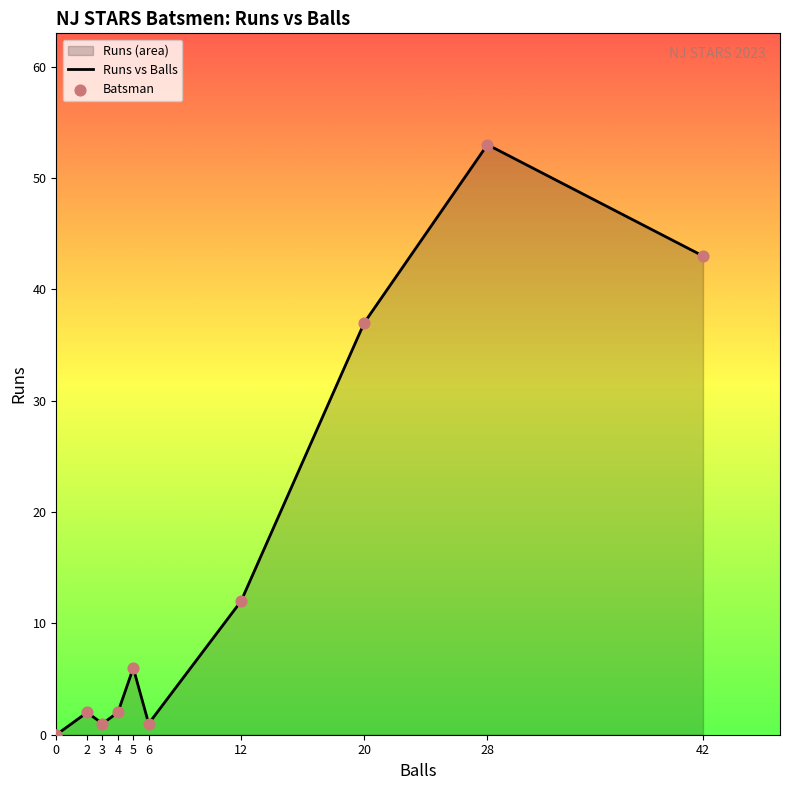

Which series has the largest total across all categories?

Runs vs Balls